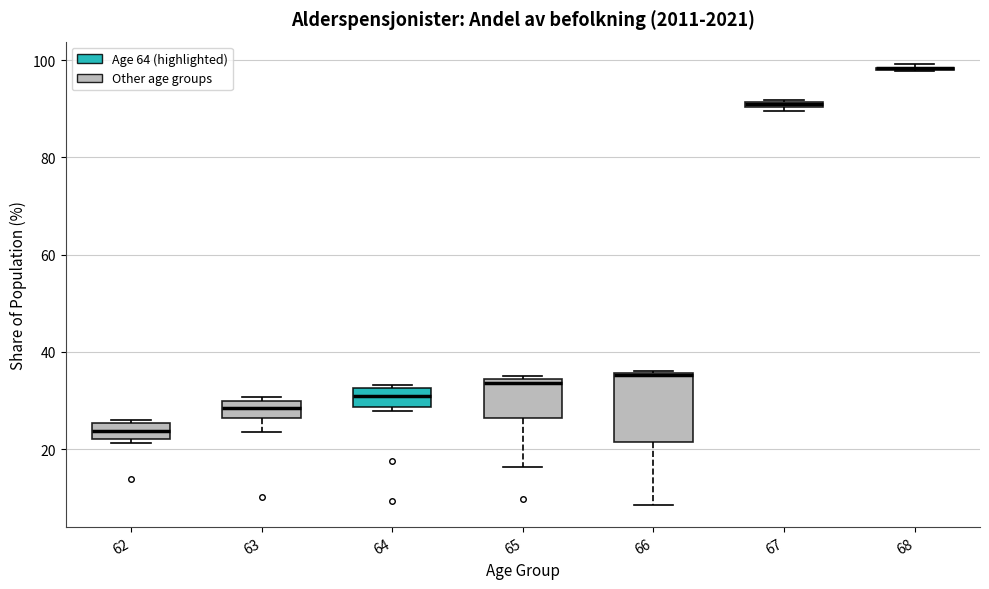

Comparing the boxes themselves (not the whiskers), which one is the tallest?

66